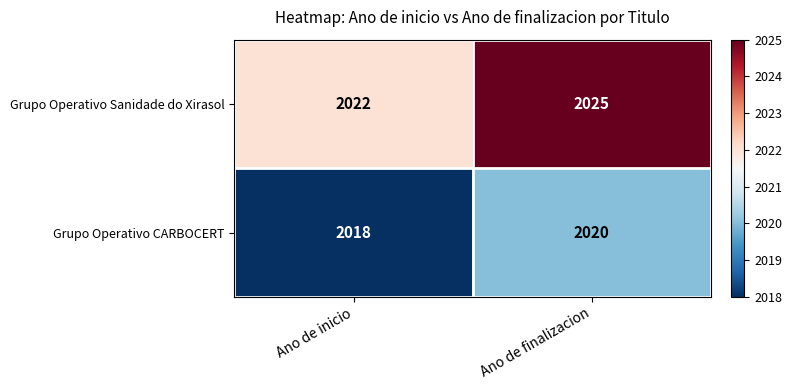

The Grupo Operativo CARBOCERT series shows 2018 at Ano de inicio. True or false?

True